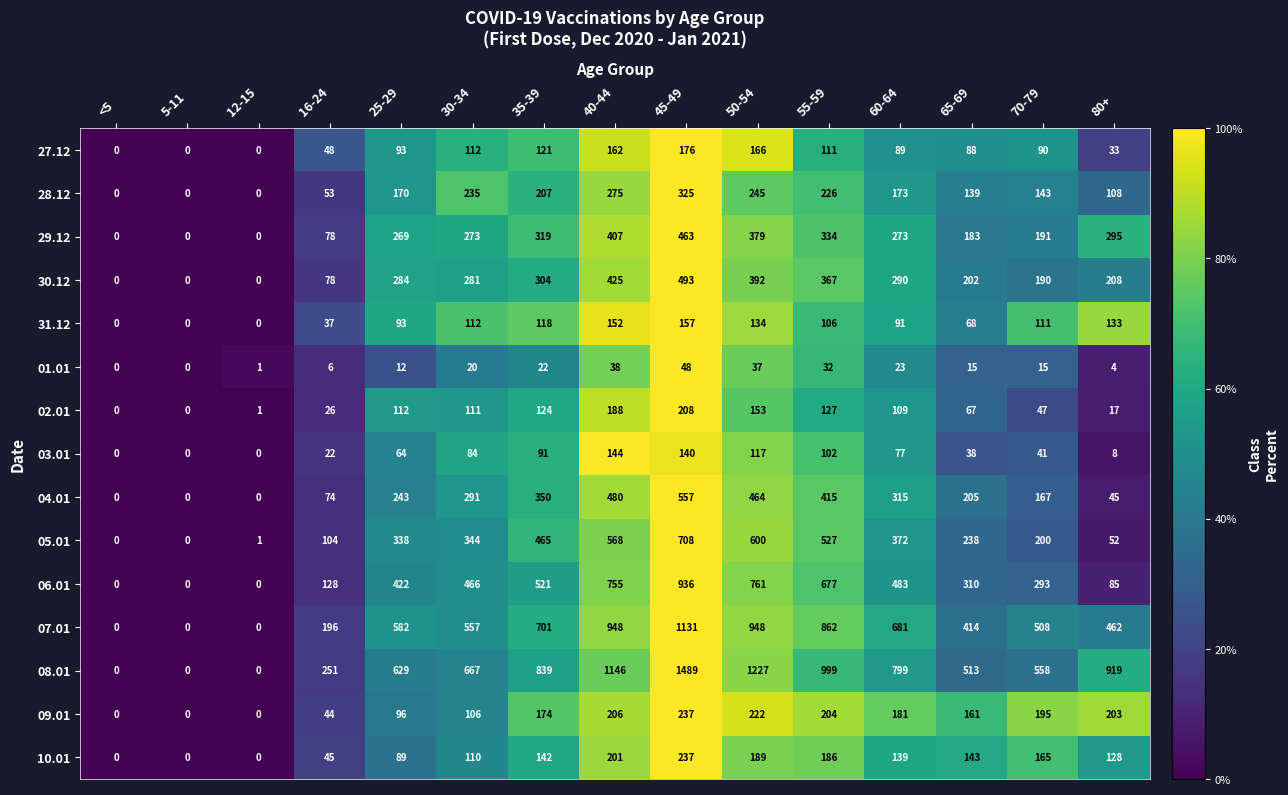

What is the sum of all 02.01 values?

1290